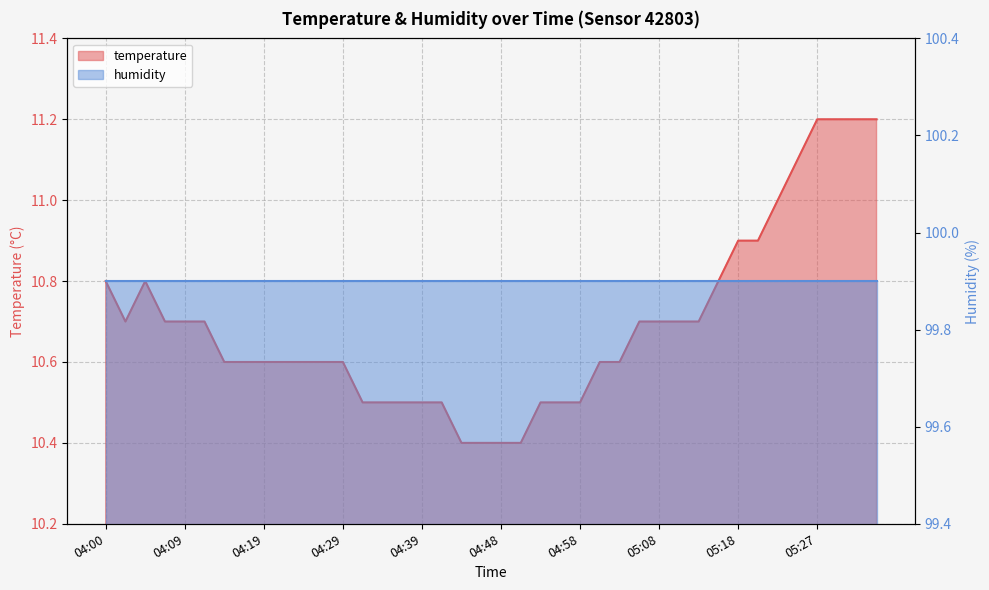

What is the sum of the values at 05:05 and 05:20?

21.6